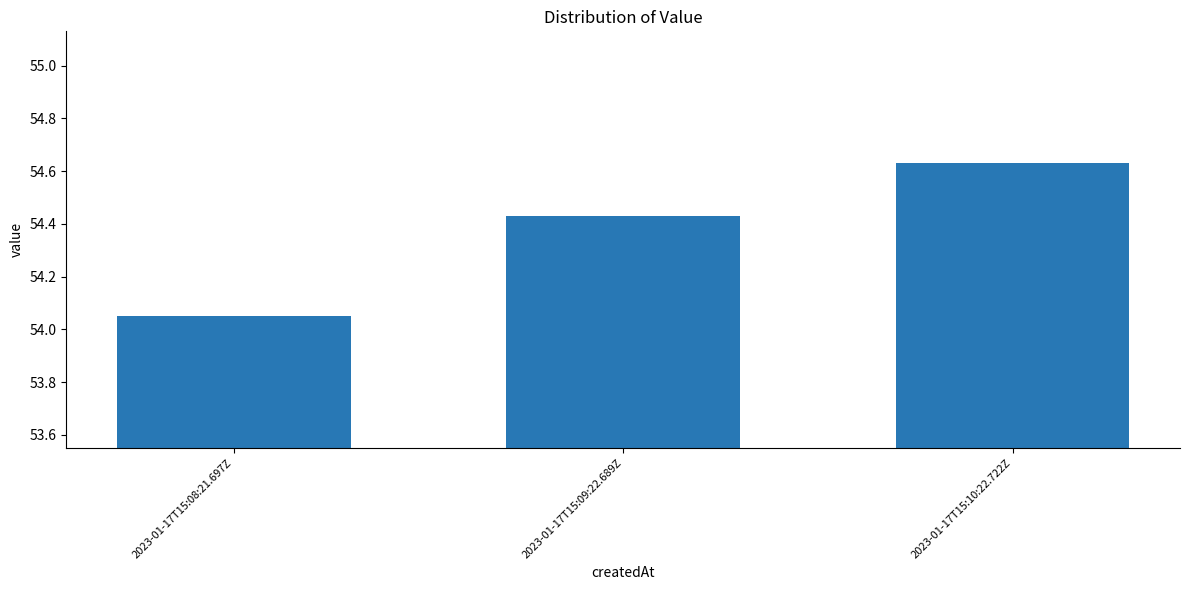

Rank the categories by value from highest to lowest.

2023-01-17T15:10:22.722Z, 2023-01-17T15:09:22.689Z, 2023-01-17T15:08:21.697Z